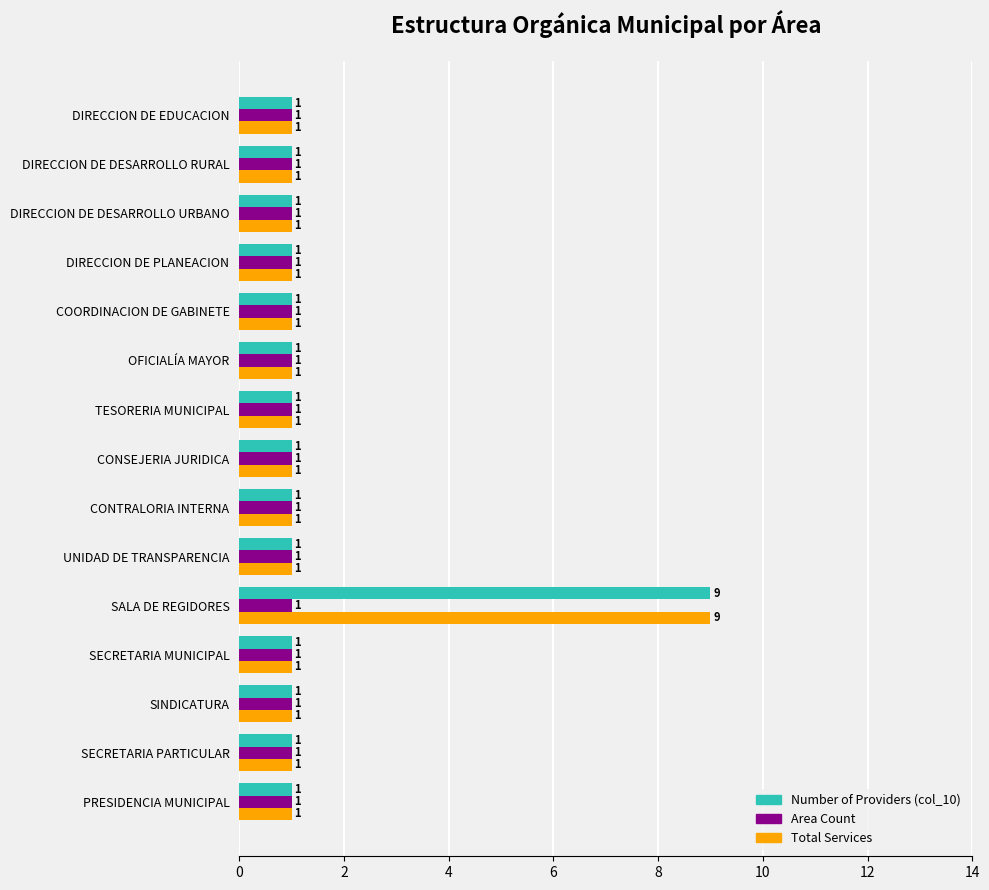

What is the sum of all Area Count values?

15